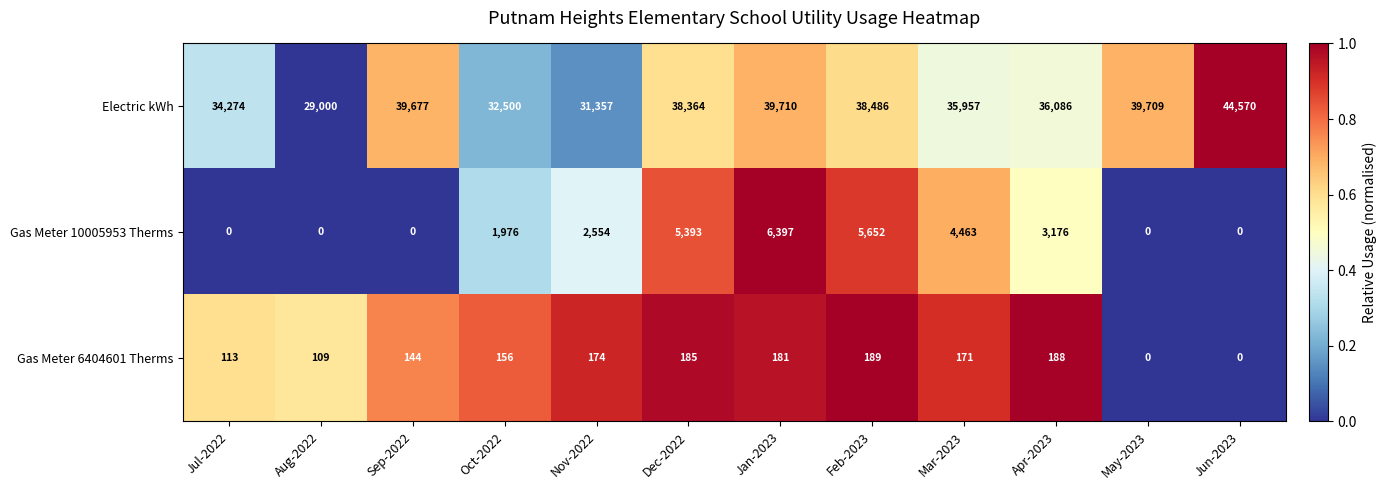

Read the Gas Meter 6404601 Therms value at Apr-2023, to the nearest 5.

190